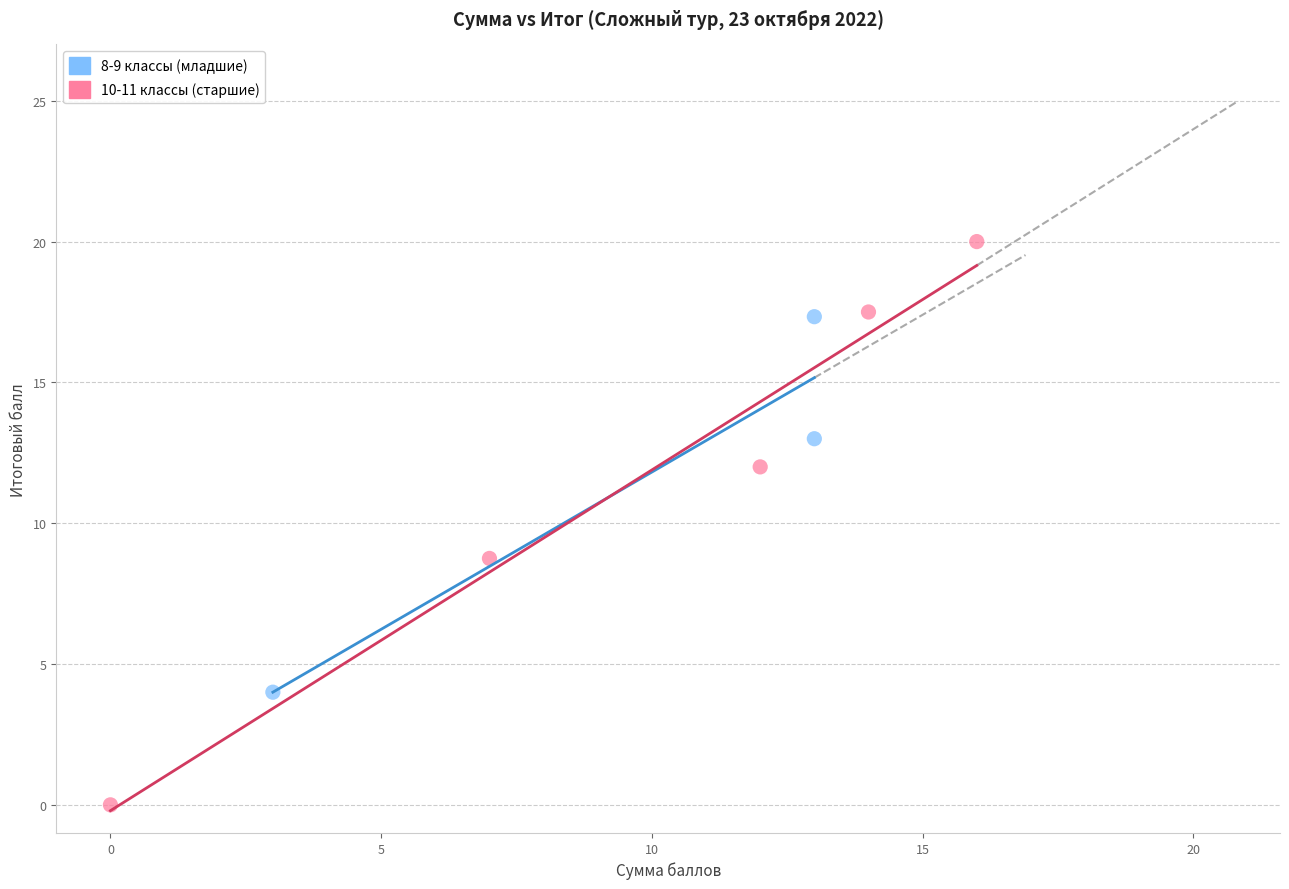

Which series contains the lowest Y value?

10-11 классы (старшие)